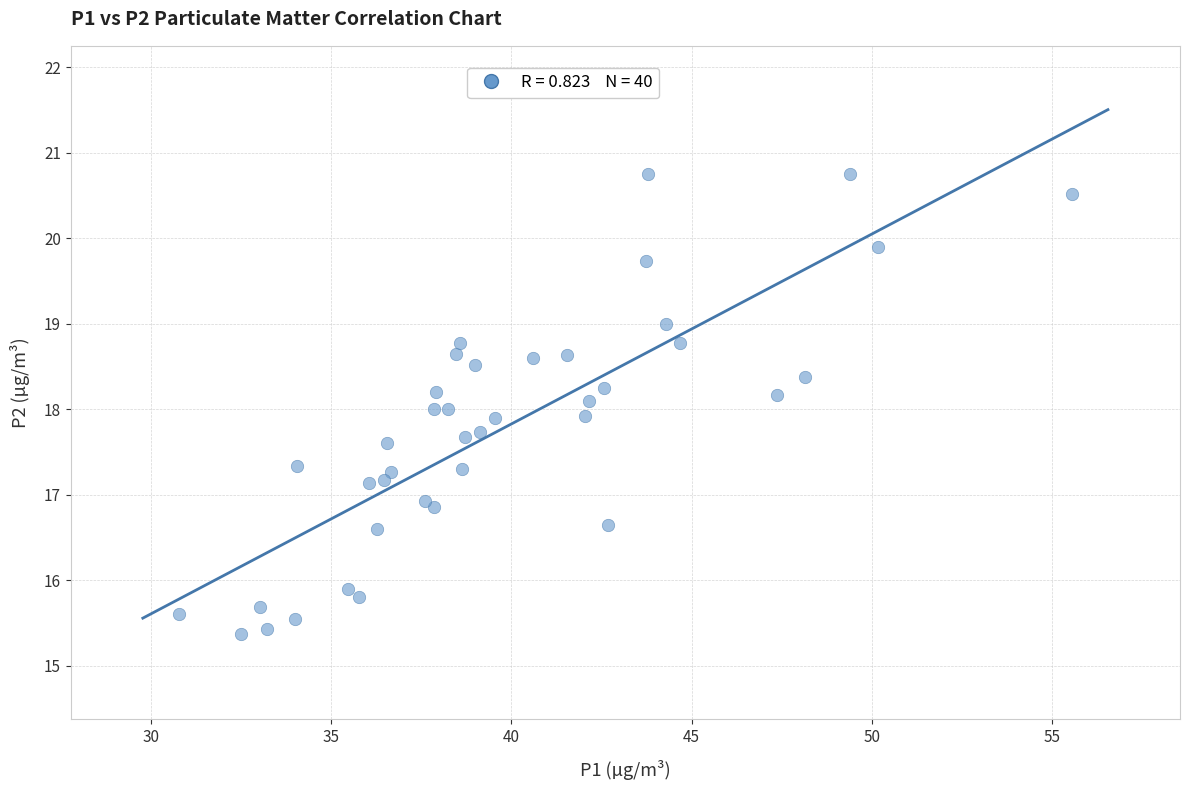

What is the range of X values (max minus min)?

24.8